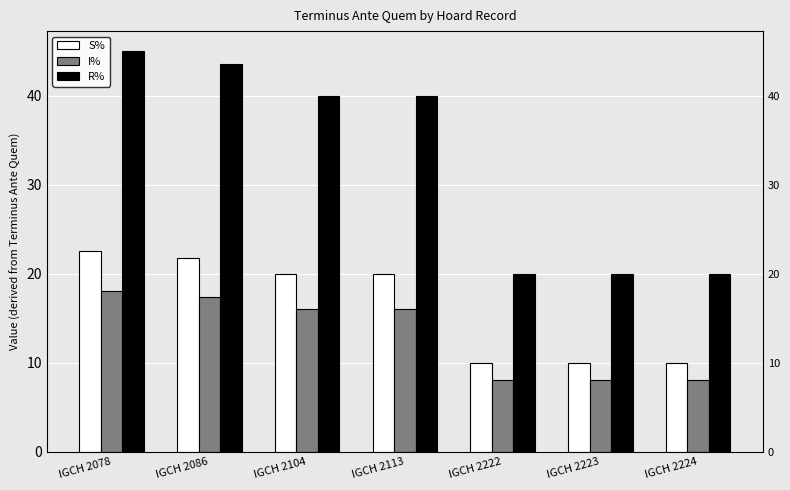

What is the value of the R% bar at the 7th from the left?

20.0